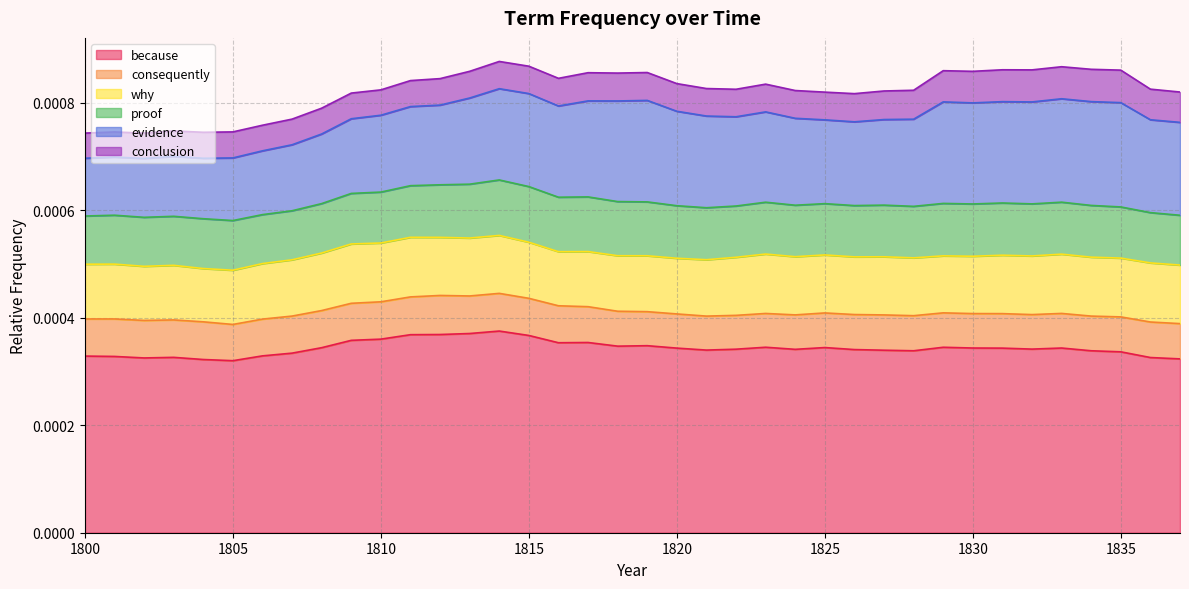

Rank the series by their maximum value, from lowest to highest.

conclusion, consequently, proof, why, evidence, because